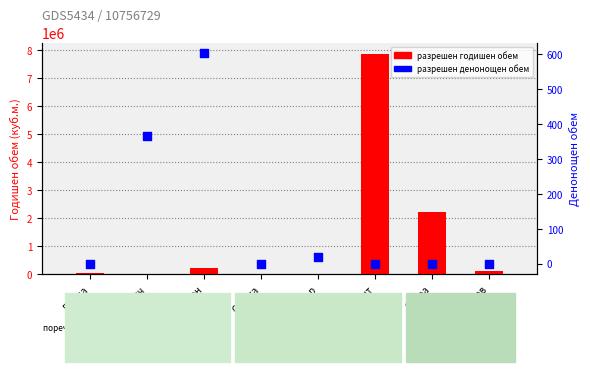

Which series has the largest total across all categories?

разрешен годишен обем